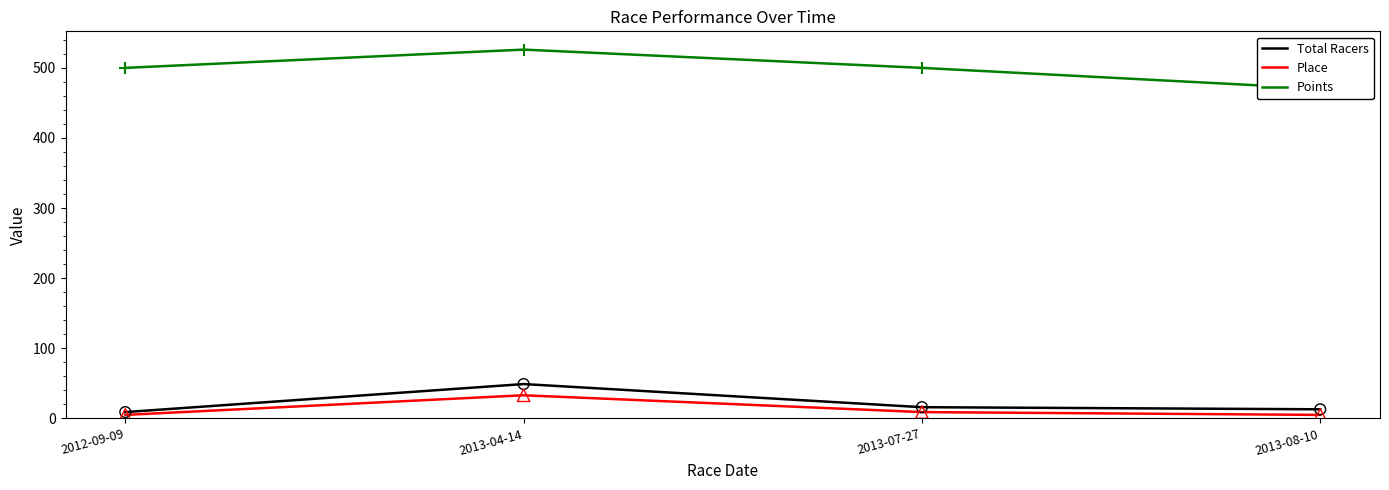

At which category is the sum across all series the highest?

2013-04-14